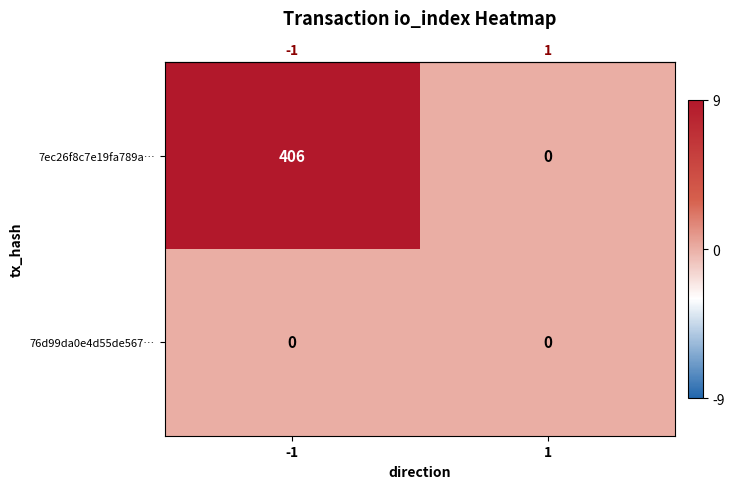

Which series has the largest range (max minus min)?

7ec26f8c7e19fa789a…